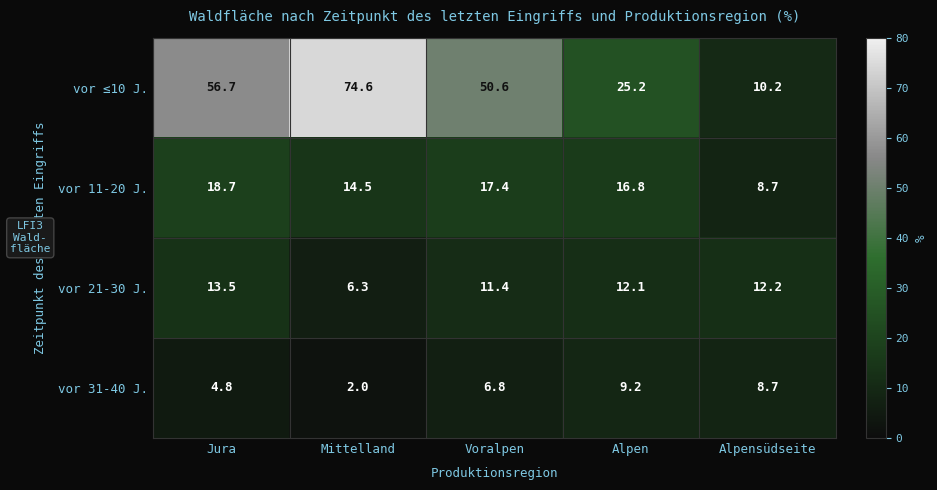

How many categories are shown in the chart?

5